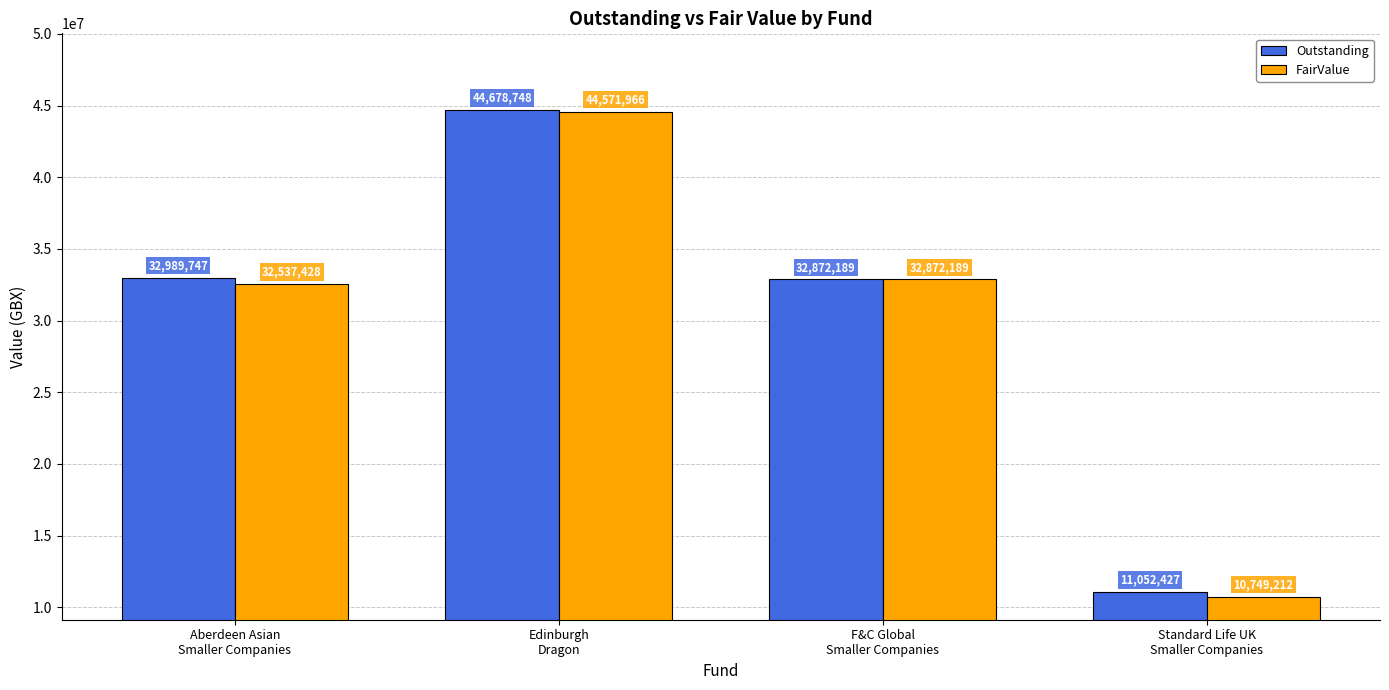

How many data points does each series have?

4